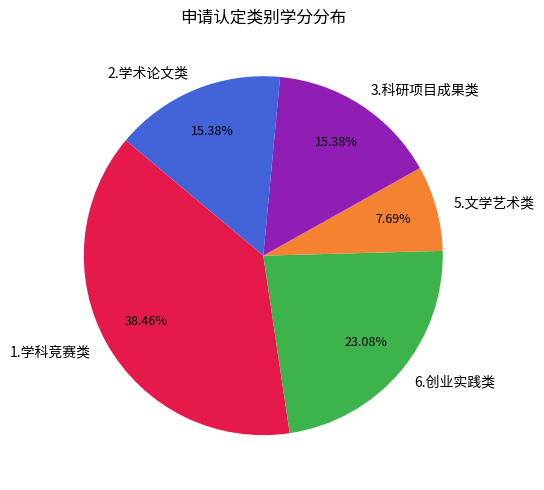

Does 1.学科竞赛类 represent more than half of the total?

No